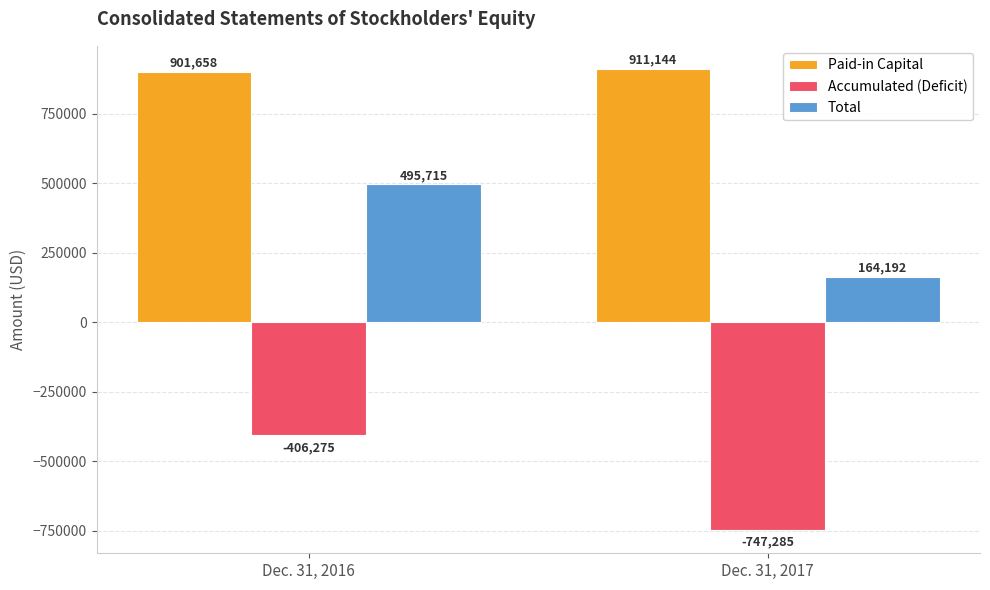

What is the value of the Total bar at the 2nd from the left?

164192